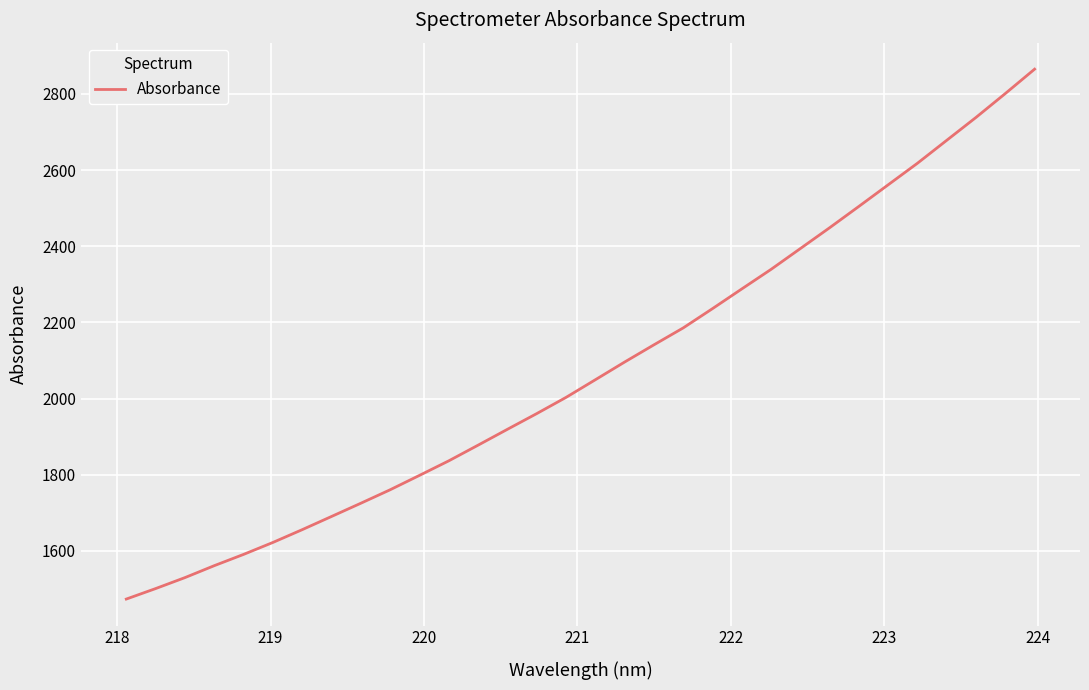

What is the minimum value shown in the chart?

1473.1